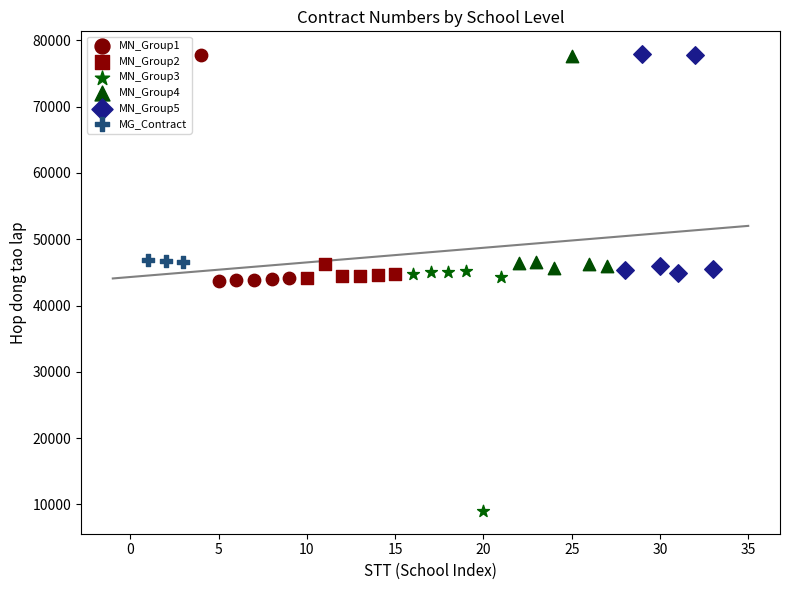

What are all the series names shown in the legend?

MN_Group1, MN_Group2, MN_Group3, MN_Group4, MN_Group5, MG_Contract